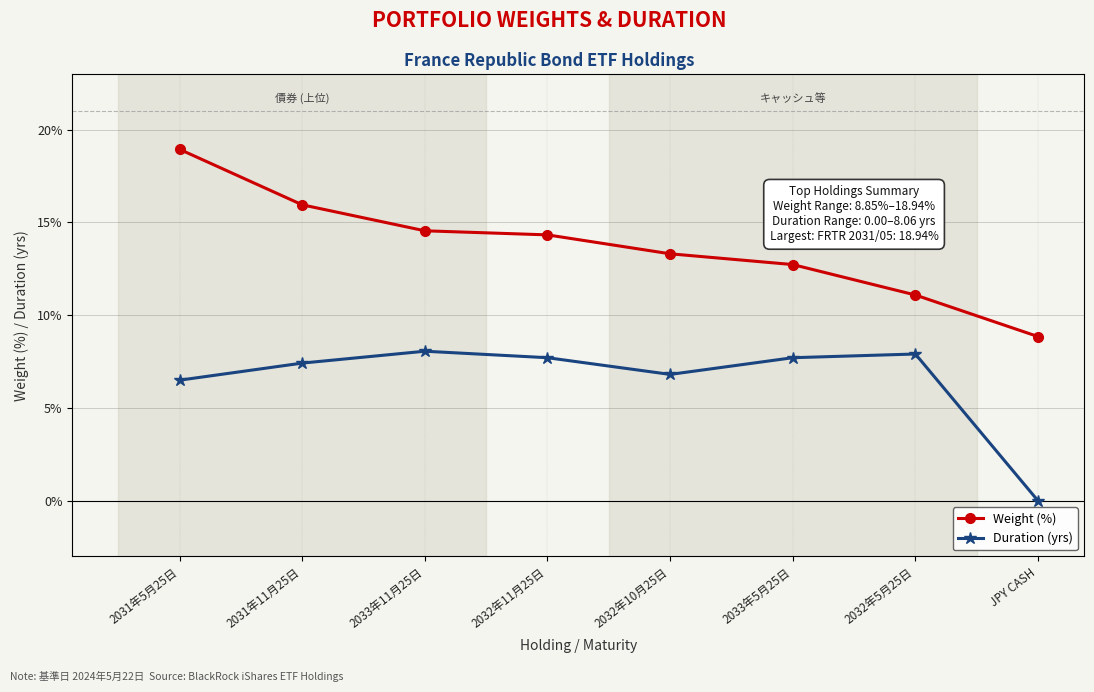

What is the spread (max minus min) of values at 2032年5月25日?

3.2